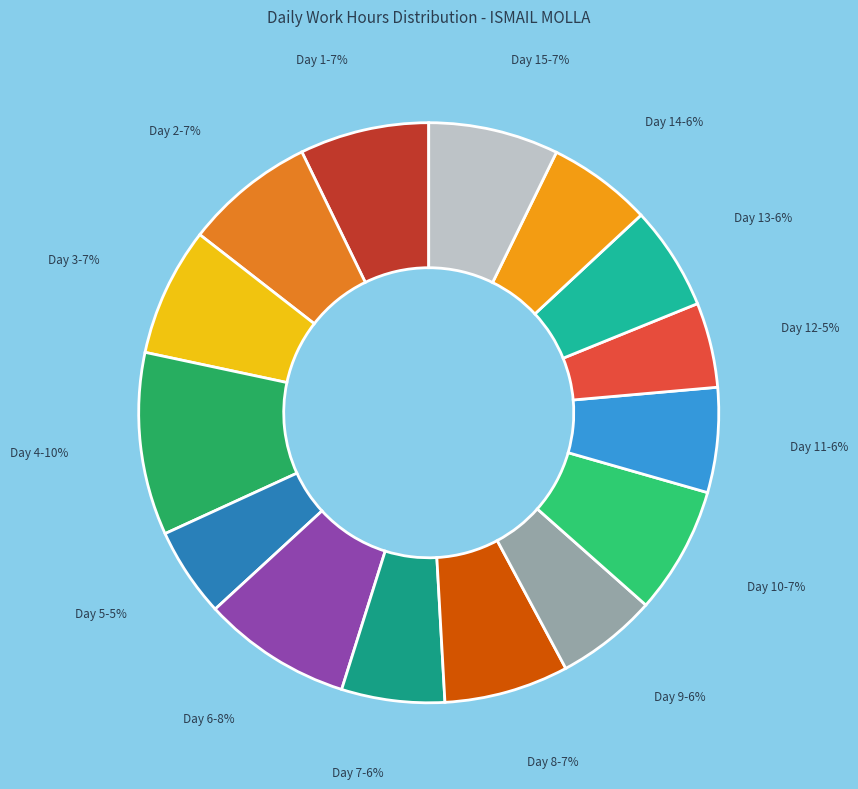

How many slices are in this pie chart?

15